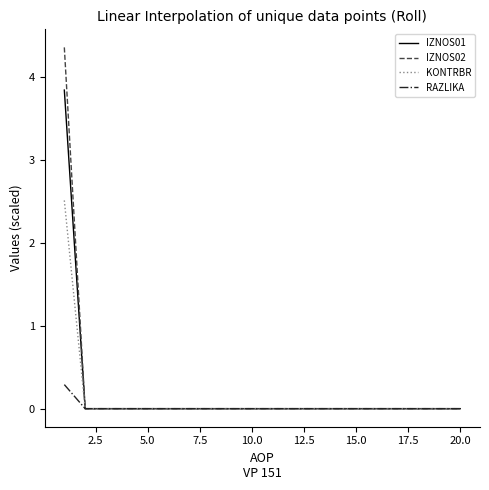

What is the sum of all IZNOS02 values?

4.4